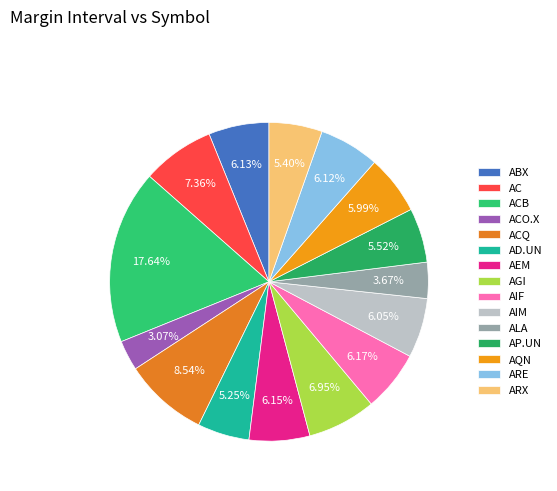

What percentage do ARE and ACB together represent?

23.8%